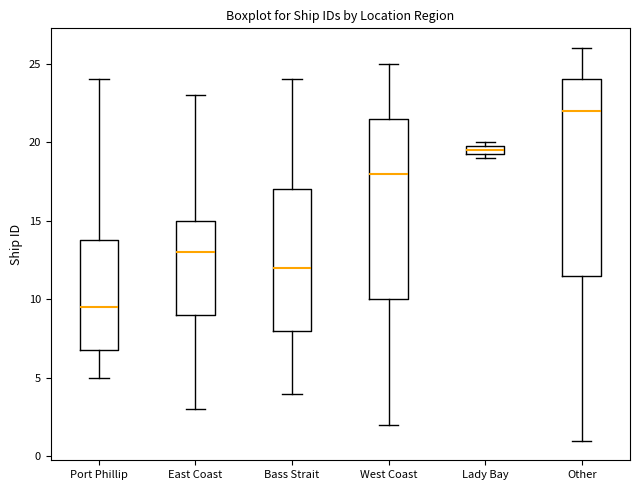

Comparing the boxes themselves (not the whiskers), which one is the tallest?

Other